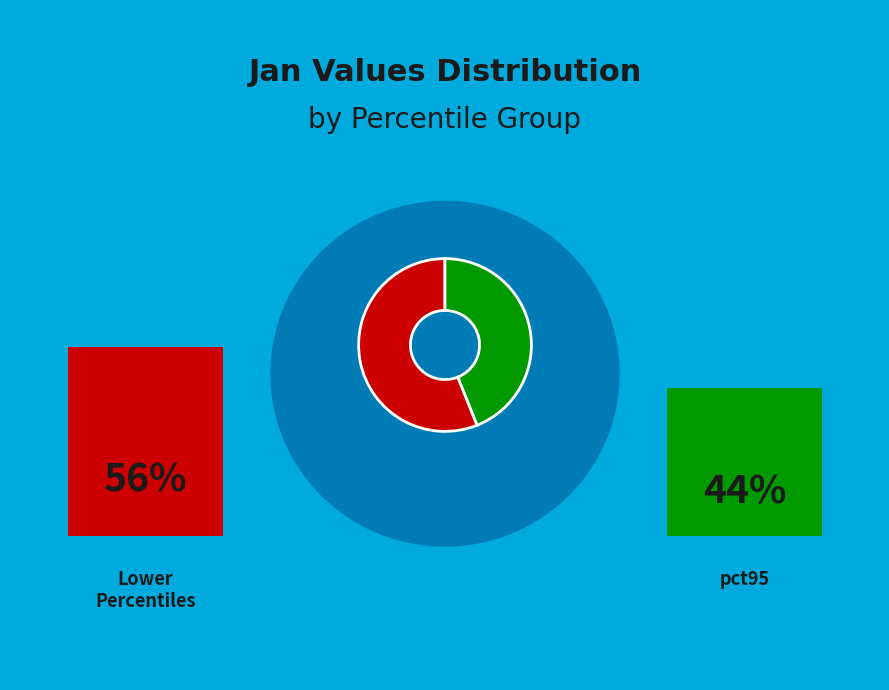

Is there any slice that represents more than half of the pie?

Yes